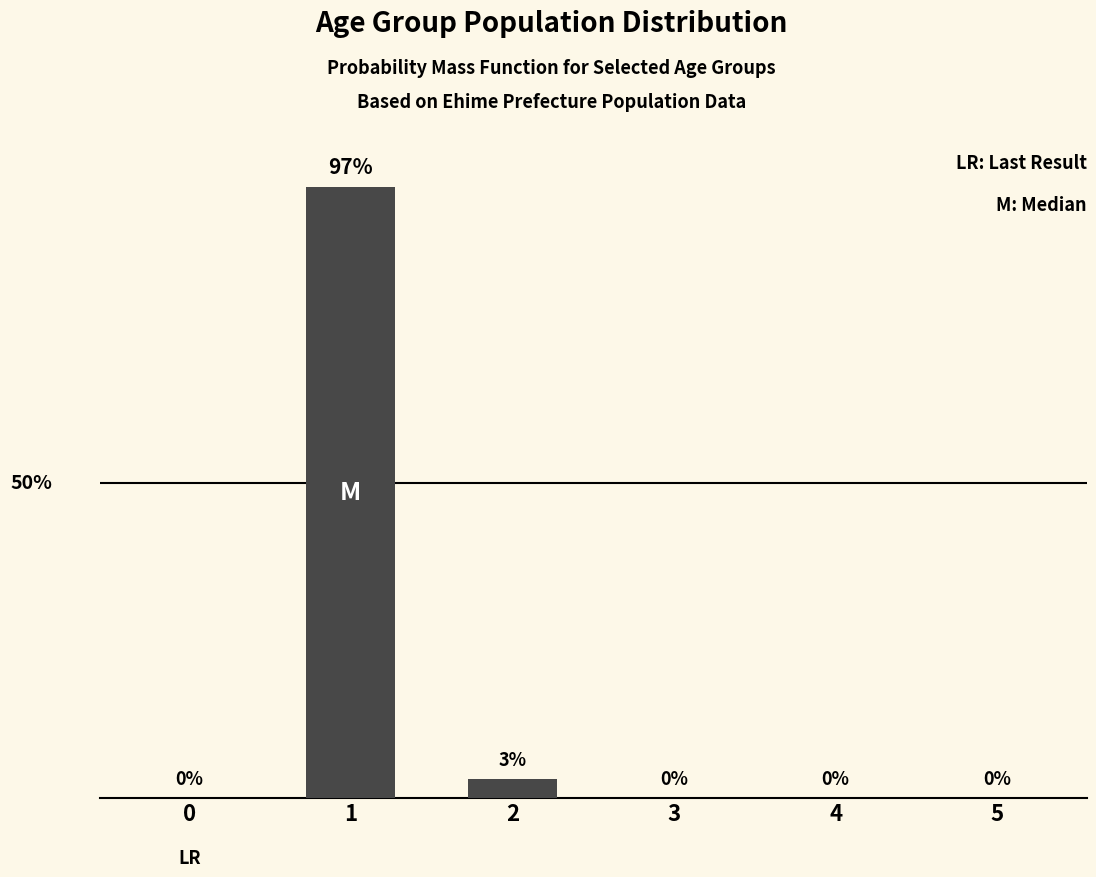

Which label corresponds to the largest value in the chart?

1